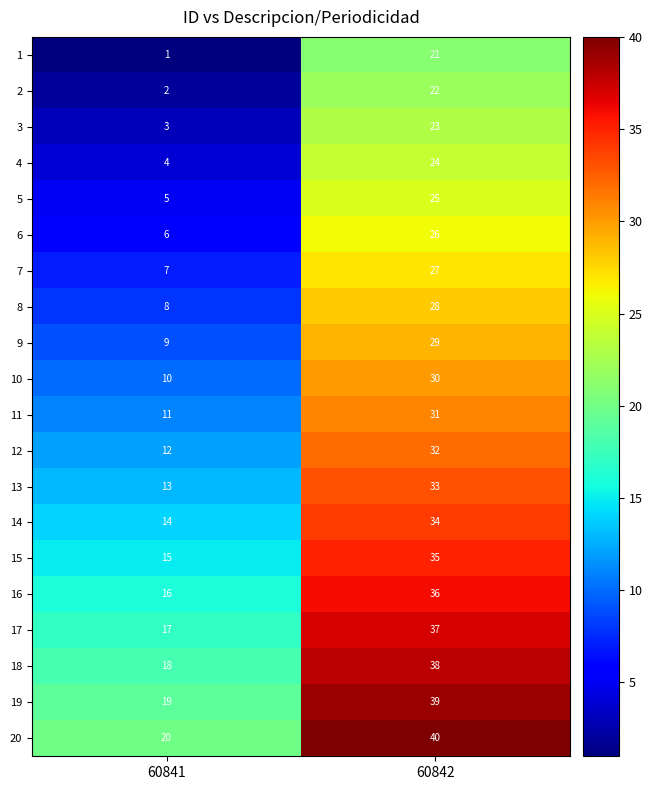

What value does the 8 series have at 60842?

28